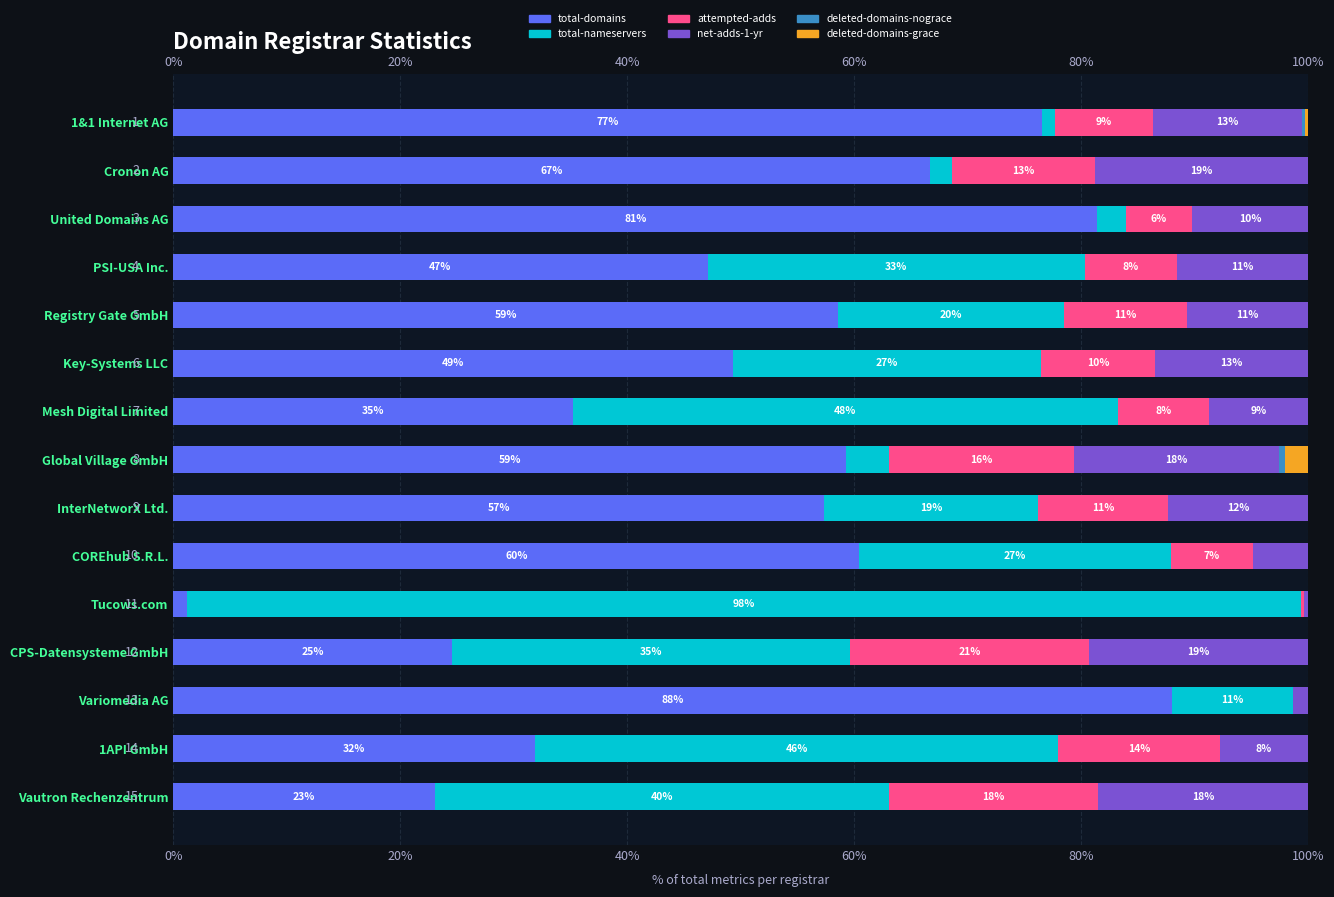

Rank the series at United Domains AG from highest to lowest value.

total-domains, net-adds-1-yr, attempted-adds, total-nameservers, deleted-domains-nograce, deleted-domains-grace